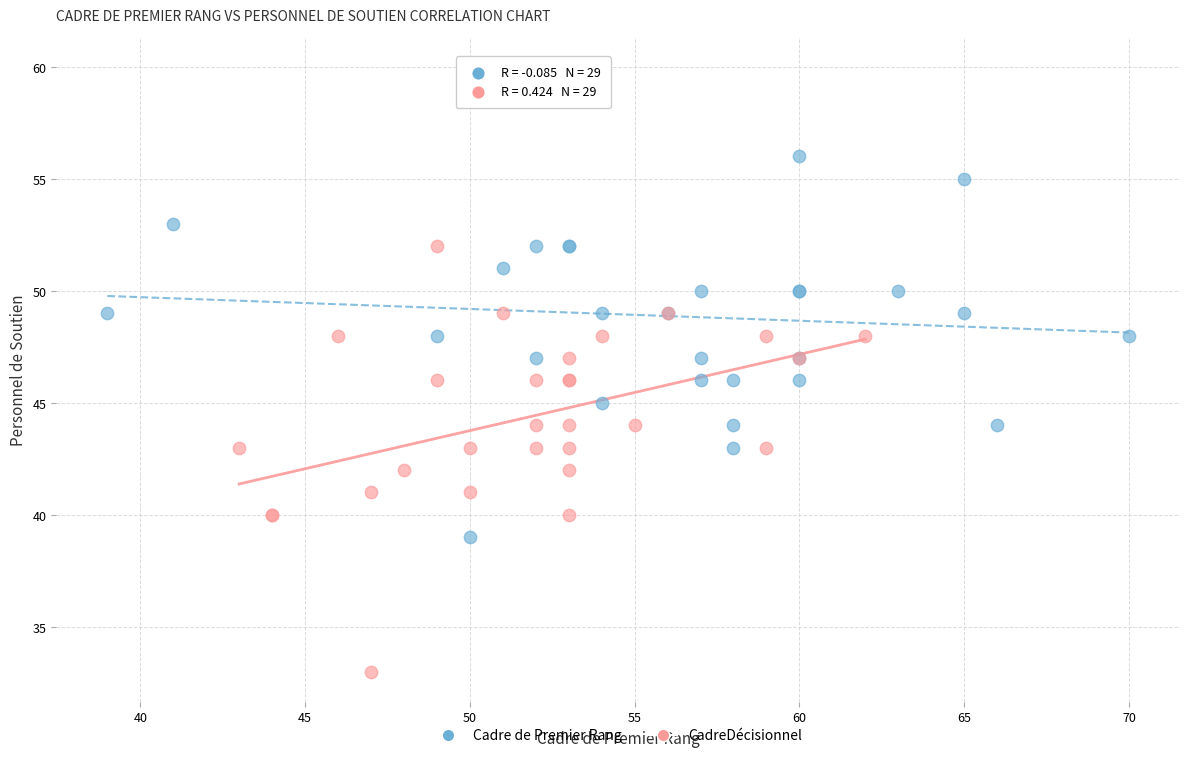

Which series contains the highest Y value?

Cadre de Premier Rang